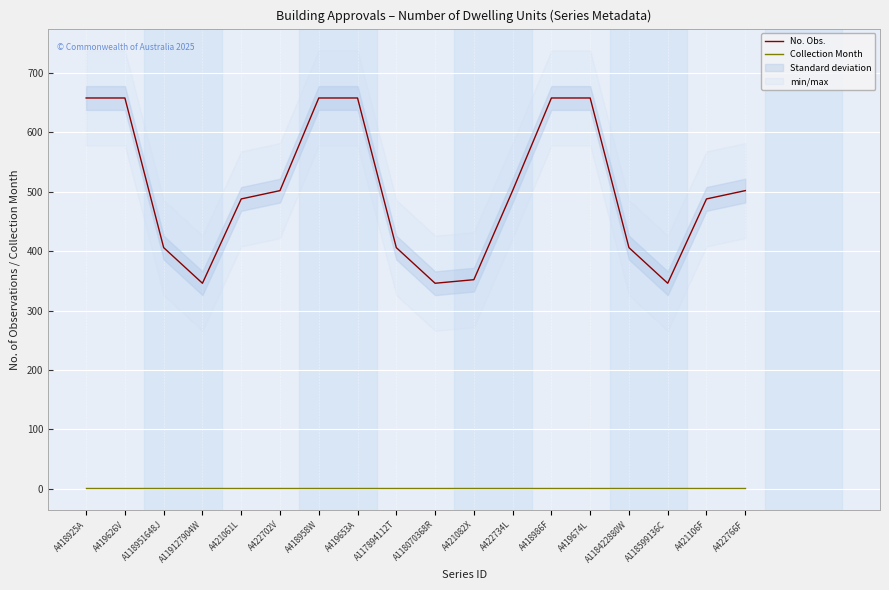

At how many categories does at least one series exceed 351?

15